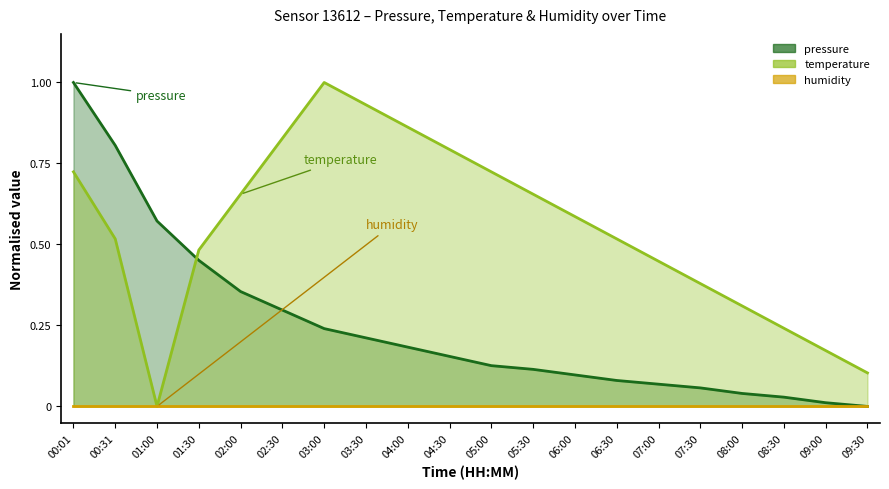

True or false: temperature and pressure intersect in this chart.

True